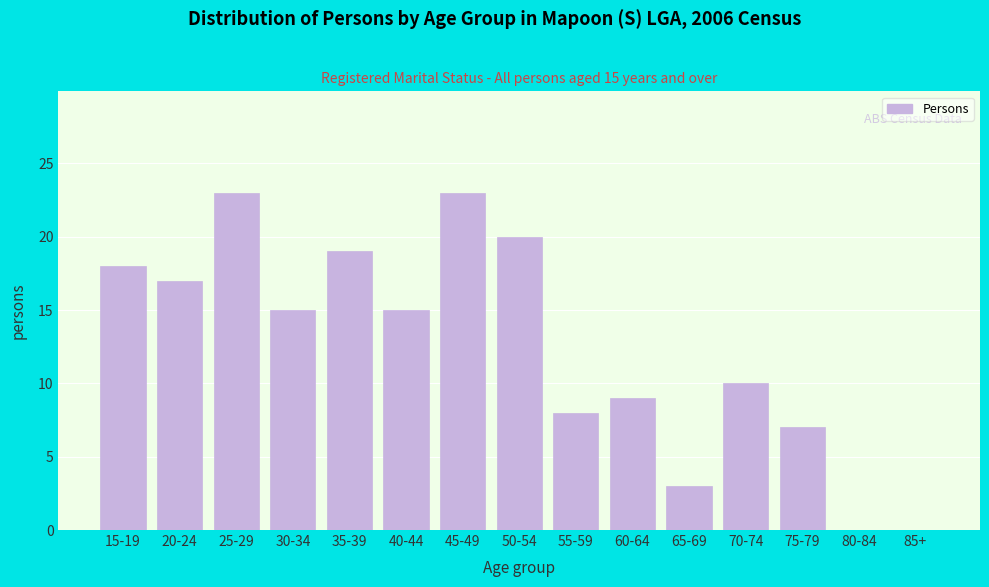

Reading left to right, list all the values displayed in this chart.

15-19=18	20-24=17	25-29=23	30-34=15	35-39=19	40-44=15	45-49=23	50-54=20	55-59=8	60-64=9	65-69=3	70-74=10	75-79=7	80-84=0	85+=0